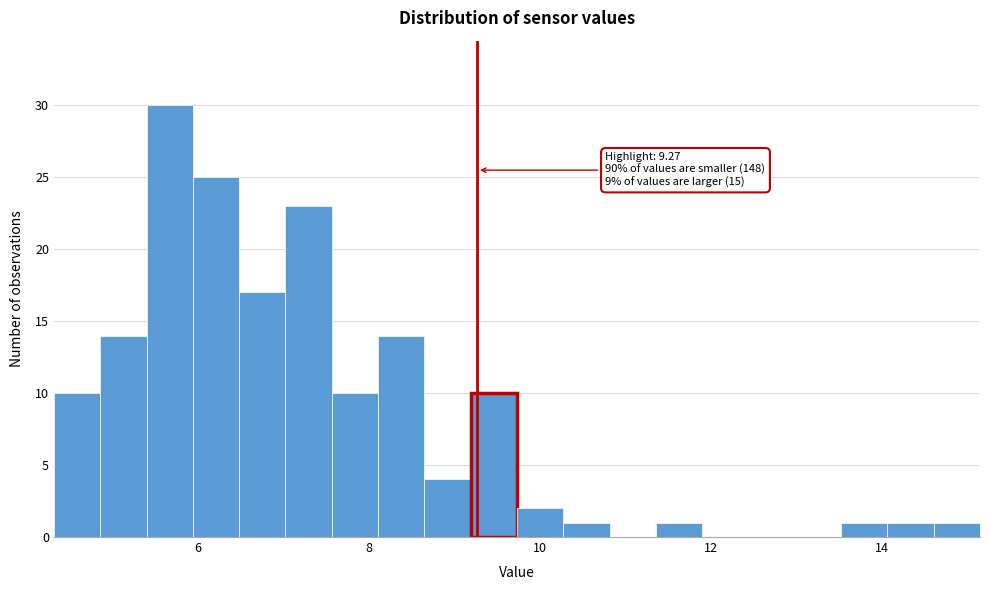

Read against the x-axis, roughly where is the centre of the tallest bar?

5.6